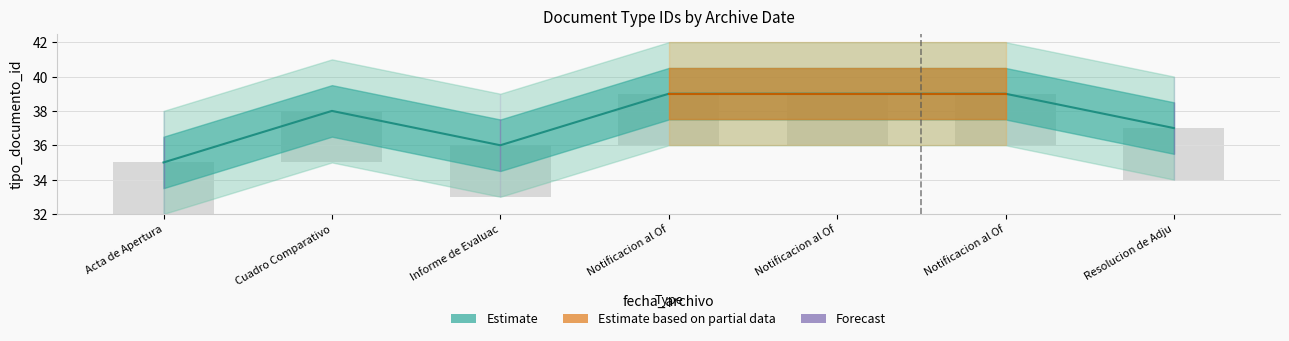

Are the bars grouped side by side (vs. stacked)?

No